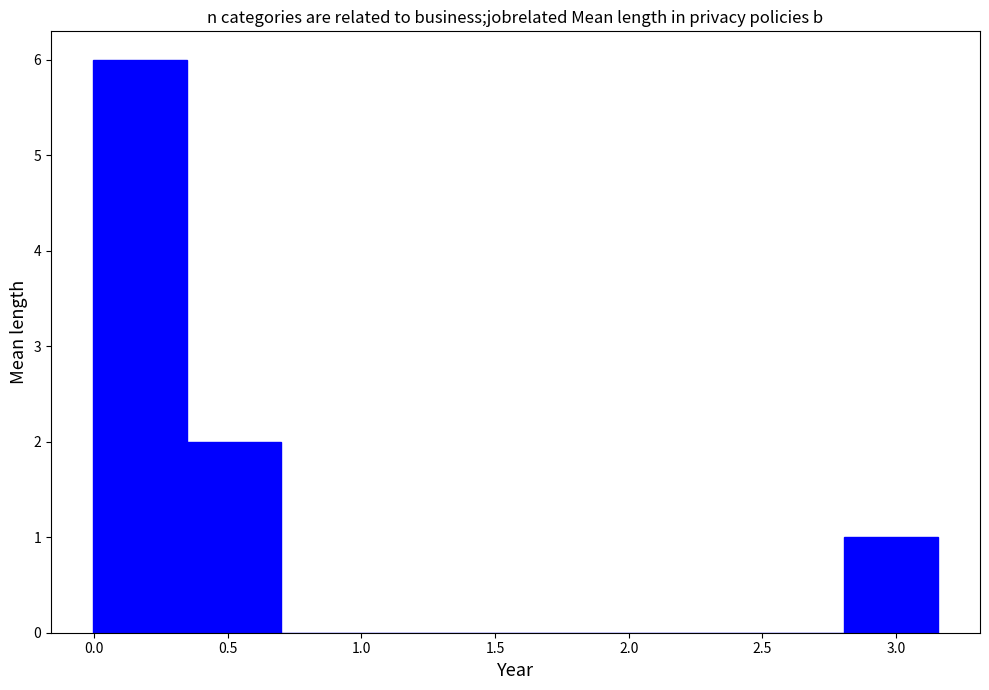

Over which range of the x-axis is the bar tallest?

0.00 to 0.35